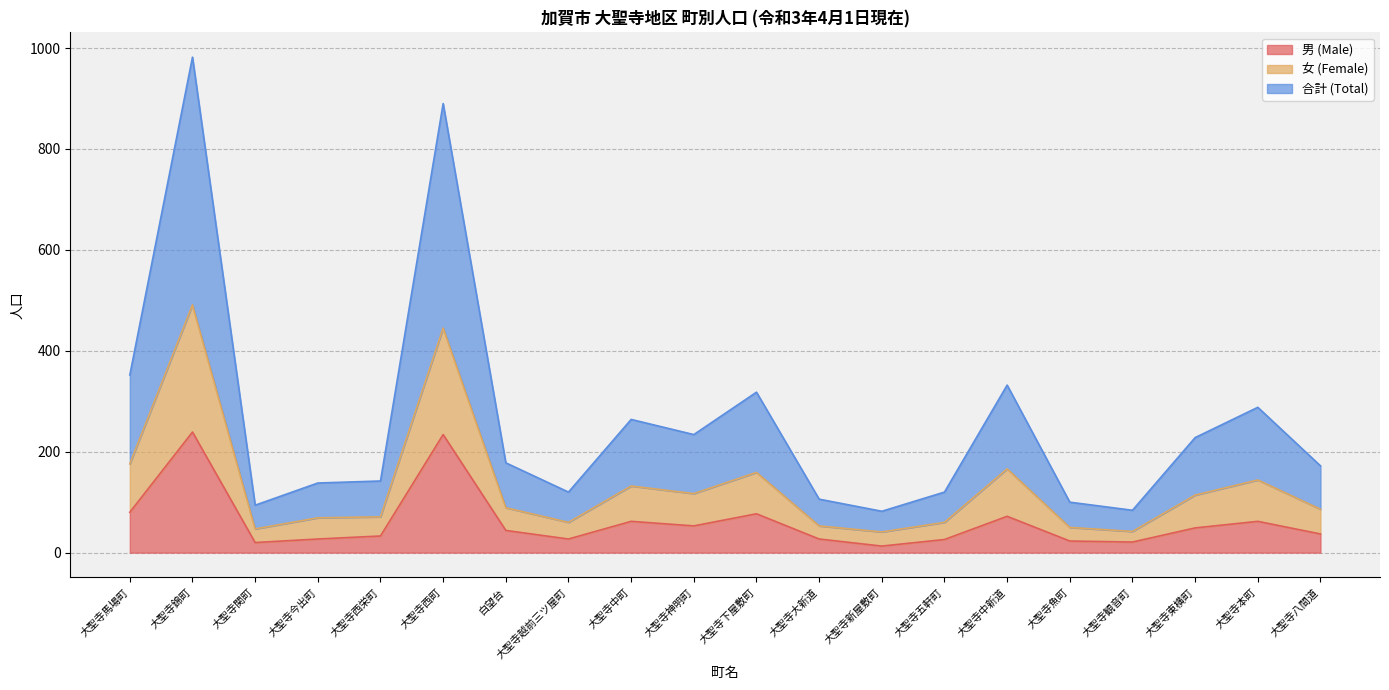

True or false: 女 (Female) and 合計 (Total) intersect in this chart.

False